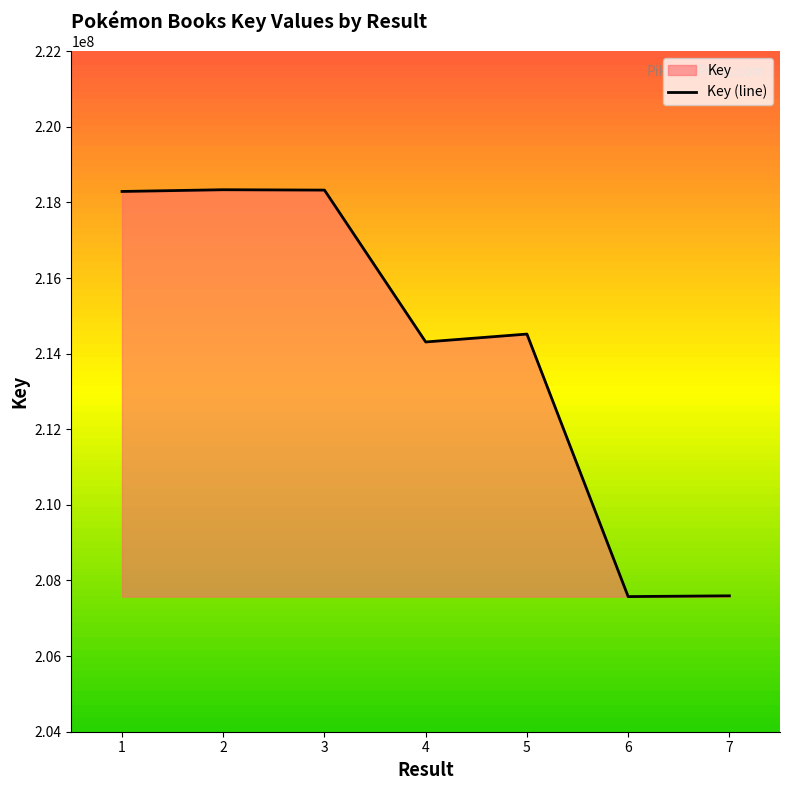

Reading left to right, extract all data points from this chart.

218290145	218335874	218325940	214309345	214517940	207574474	207594574